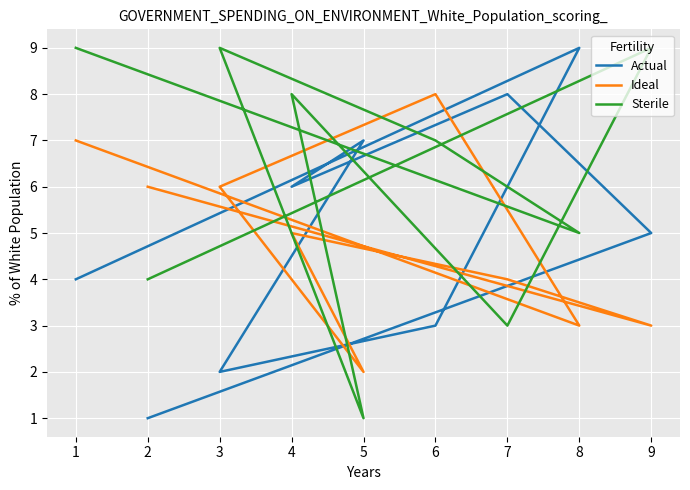

In Sterile, how many points are higher than both neighbors (excluding endpoints)?

3